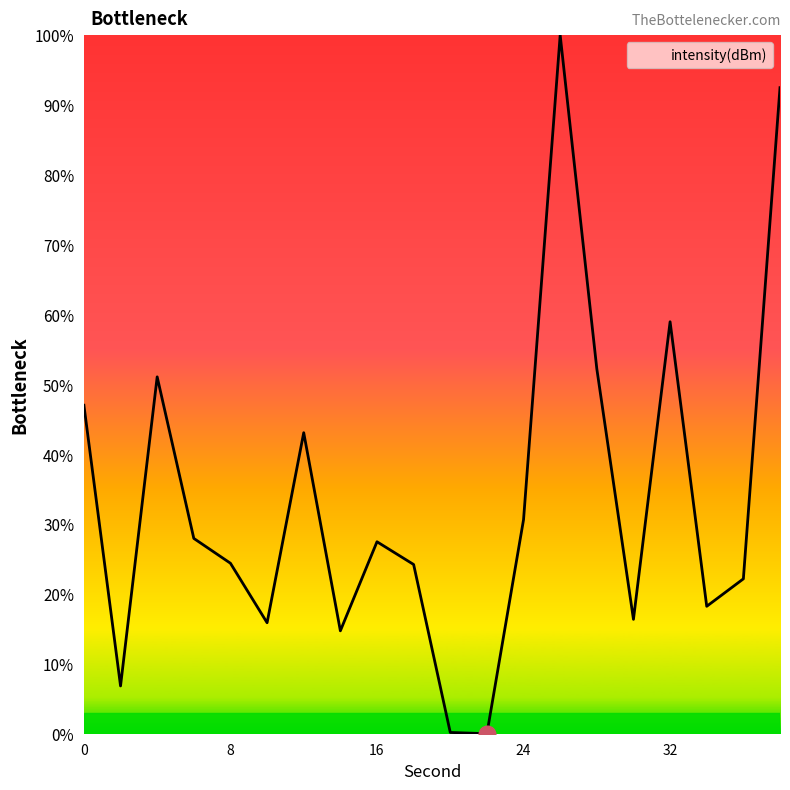

What is the maximum value shown in the chart?

100.0